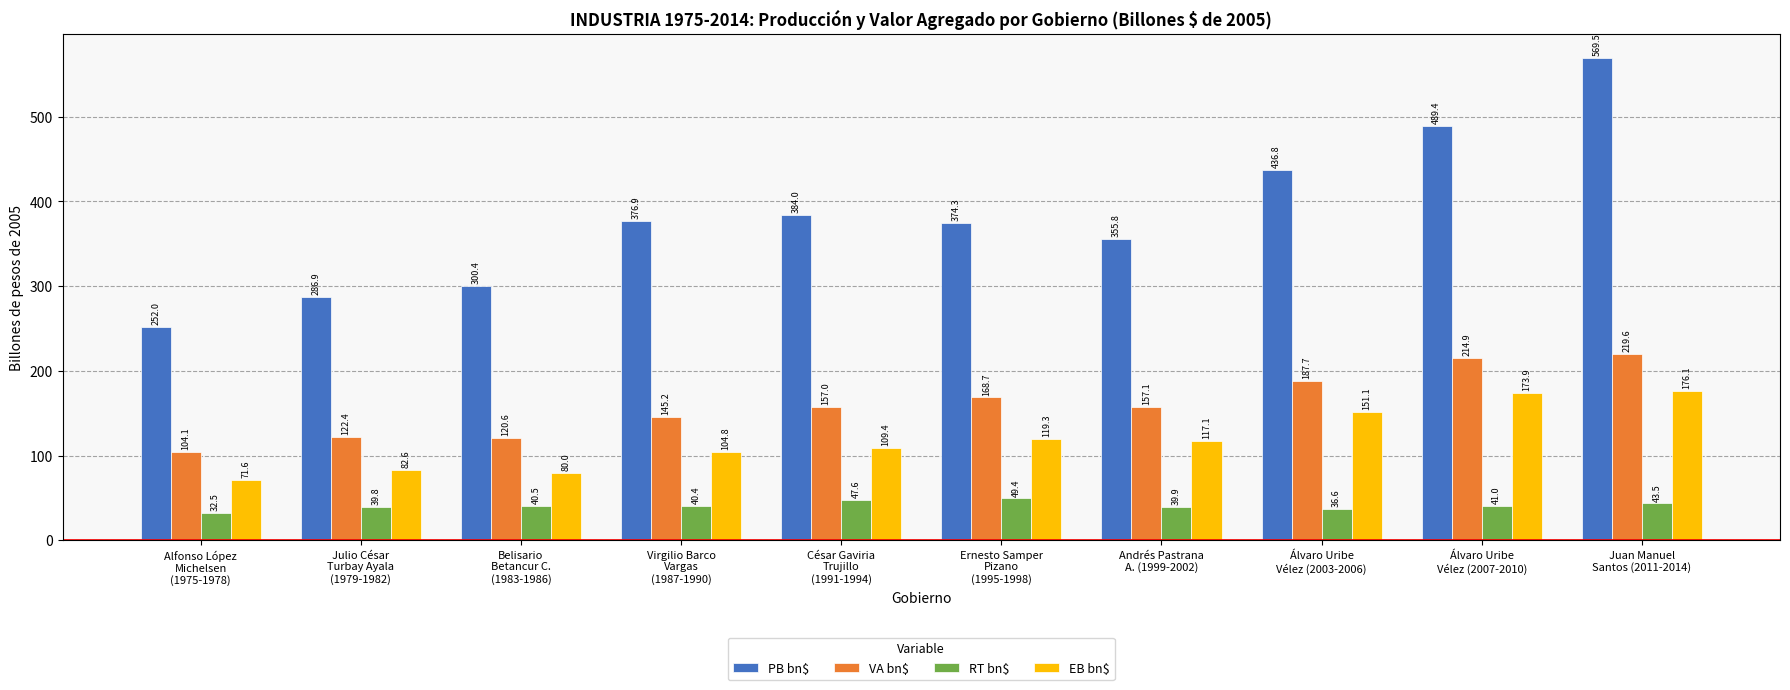

What is the sum of the RT bn$ values at Belisario
Betancur C.
(1983-1986) and Álvaro Uribe
Vélez (2007-2010)?

81.5